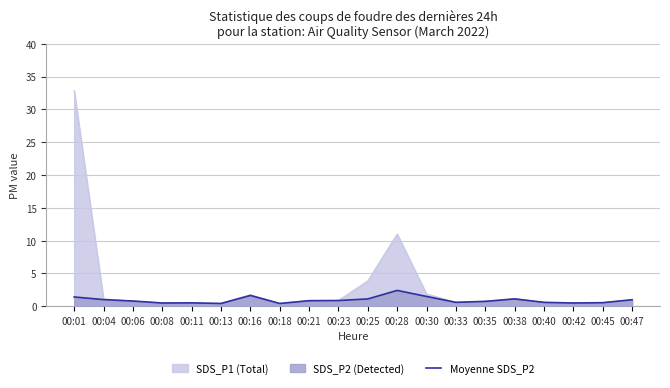

Does the chart have visible grid lines?

Yes